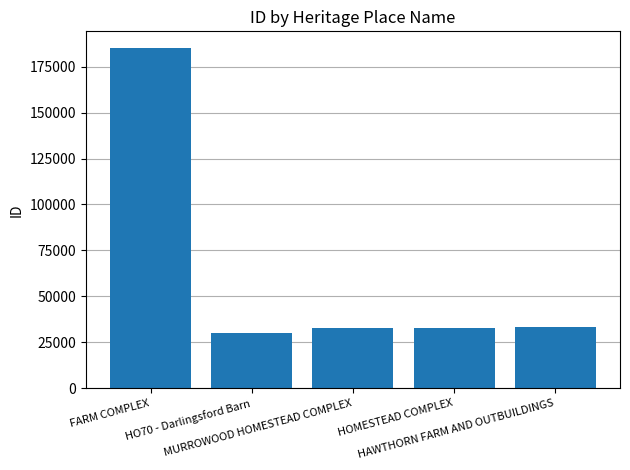

Is it true that the value at MURROWOOD HOMESTEAD COMPLEX is 32952?

True